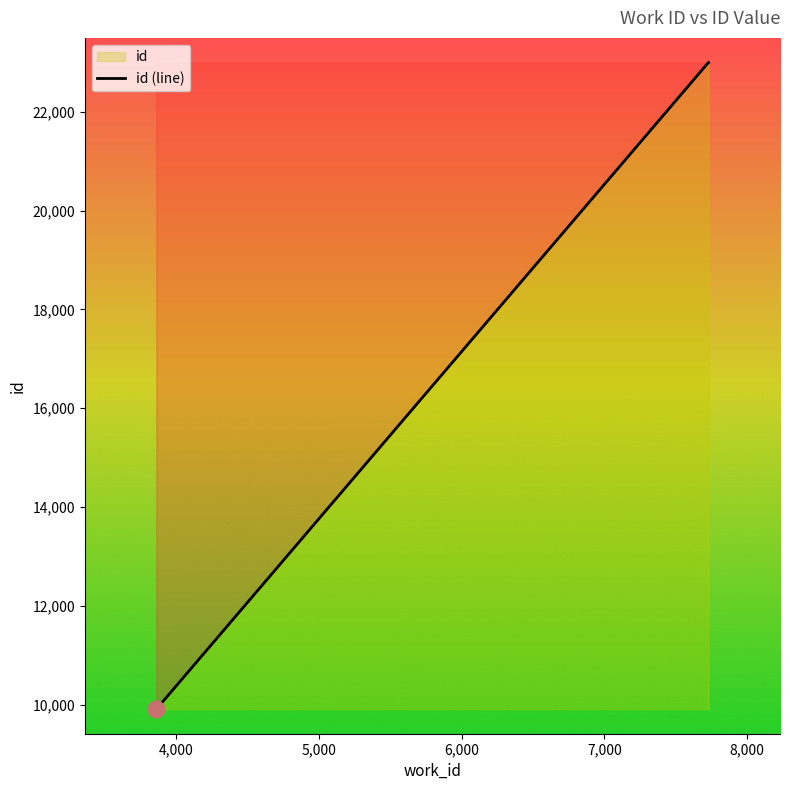

How many values are below 22981?

2